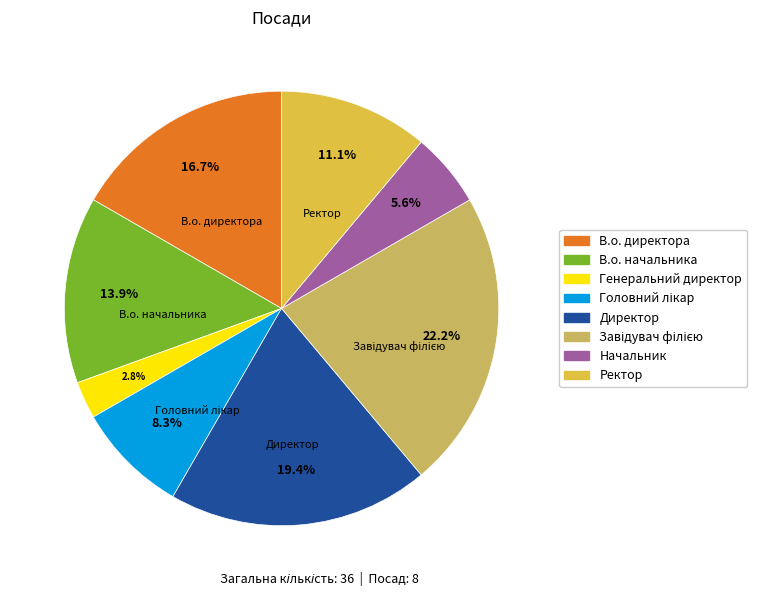

Is there any slice that represents more than half of the pie?

No